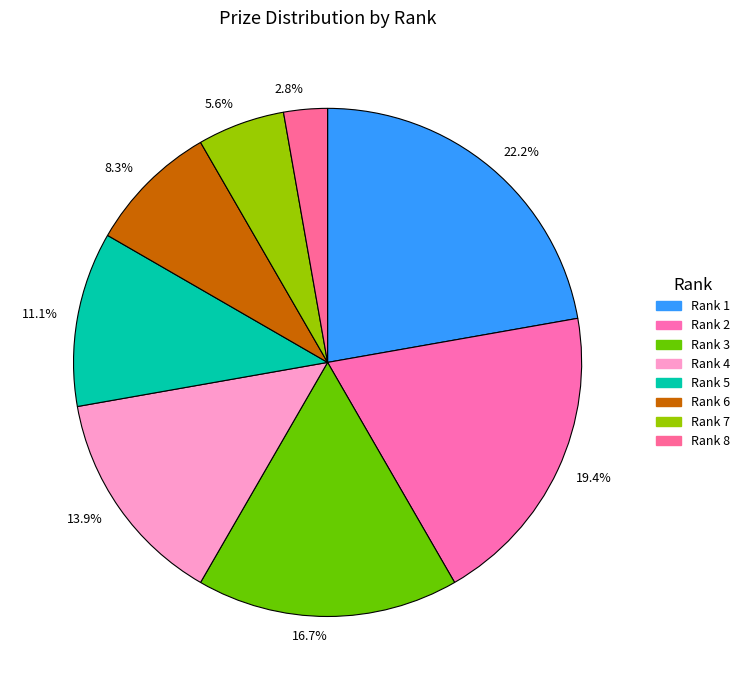

How many segments does this pie chart have?

8